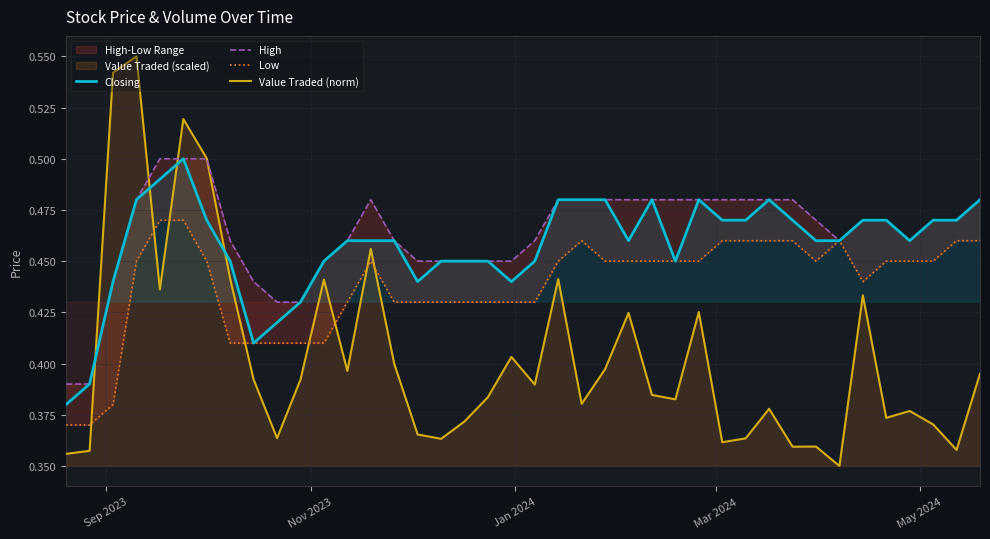

Which series has the largest total across all categories?

High